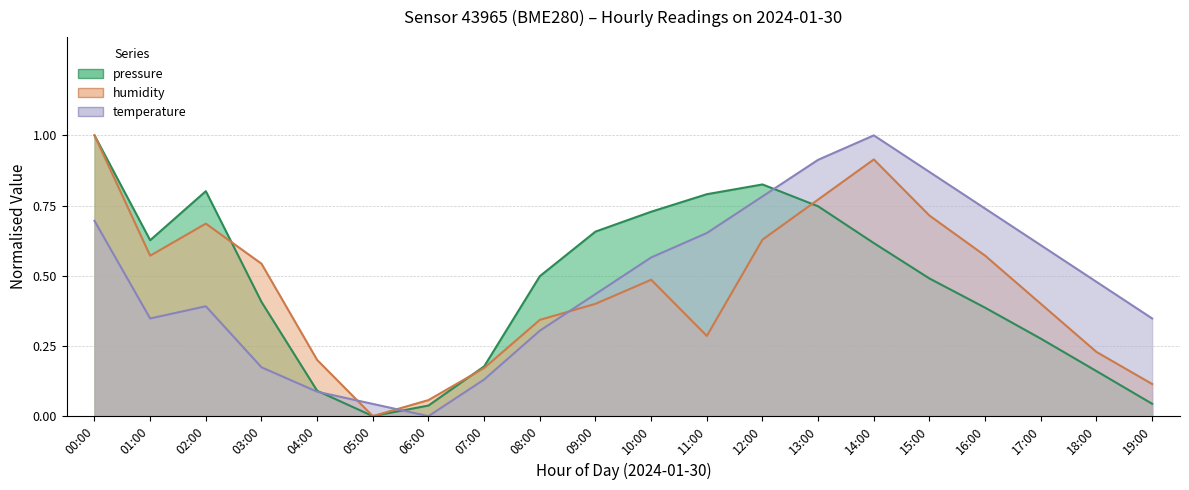

What is the approximate value of temperature at 04:00?

0.1